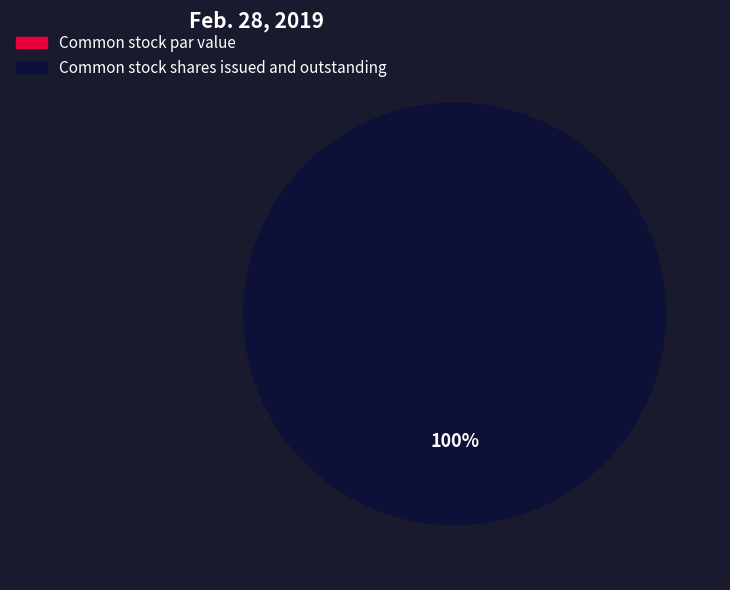

Which category has the biggest portion of the pie?

Common stock shares issued and outstanding